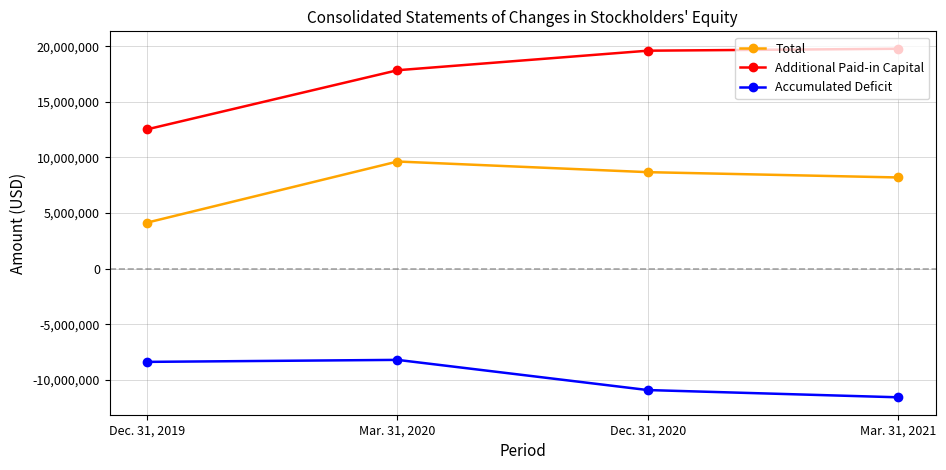

At how many categories does at least one series exceed 19016439?

2